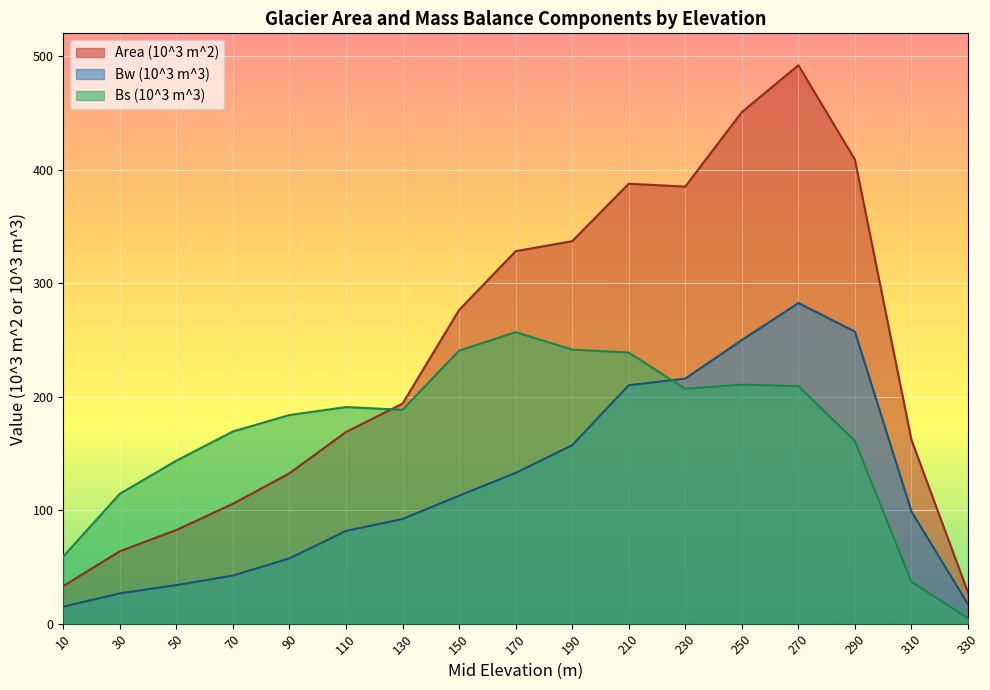

Rank the categories by Area (10^3 m^2) value from lowest to highest.

330, 10, 30, 50, 70, 90, 310, 110, 130, 150, 170, 190, 230, 210, 290, 250, 270